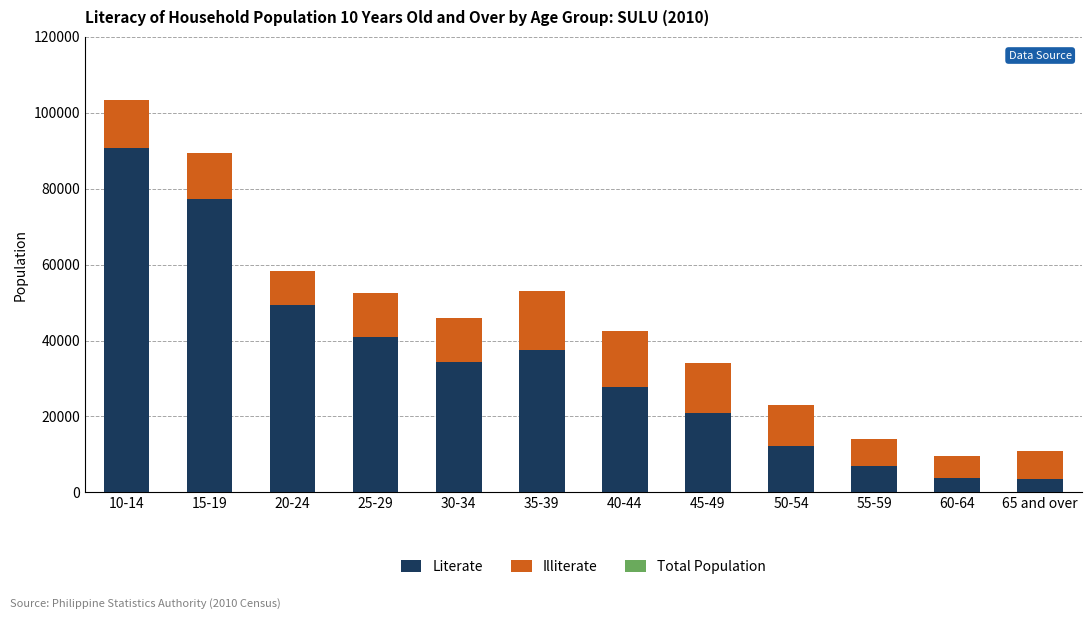

At which label is Literate closest to 47122?

20-24